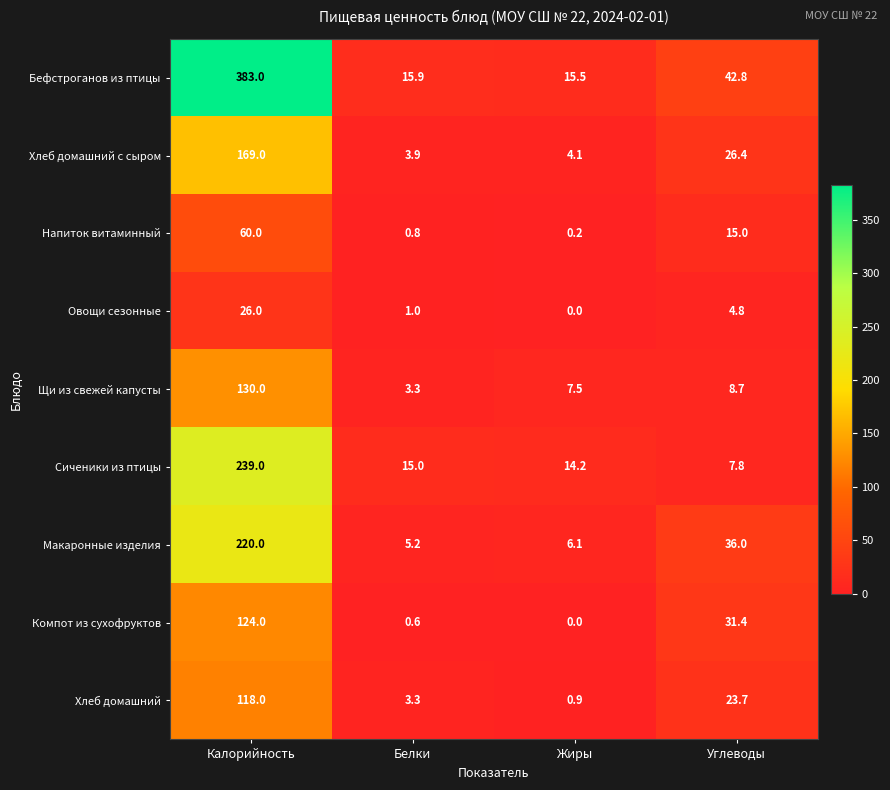

What is the difference between the Хлеб домашний values at Углеводы and Калорийность?

94.3